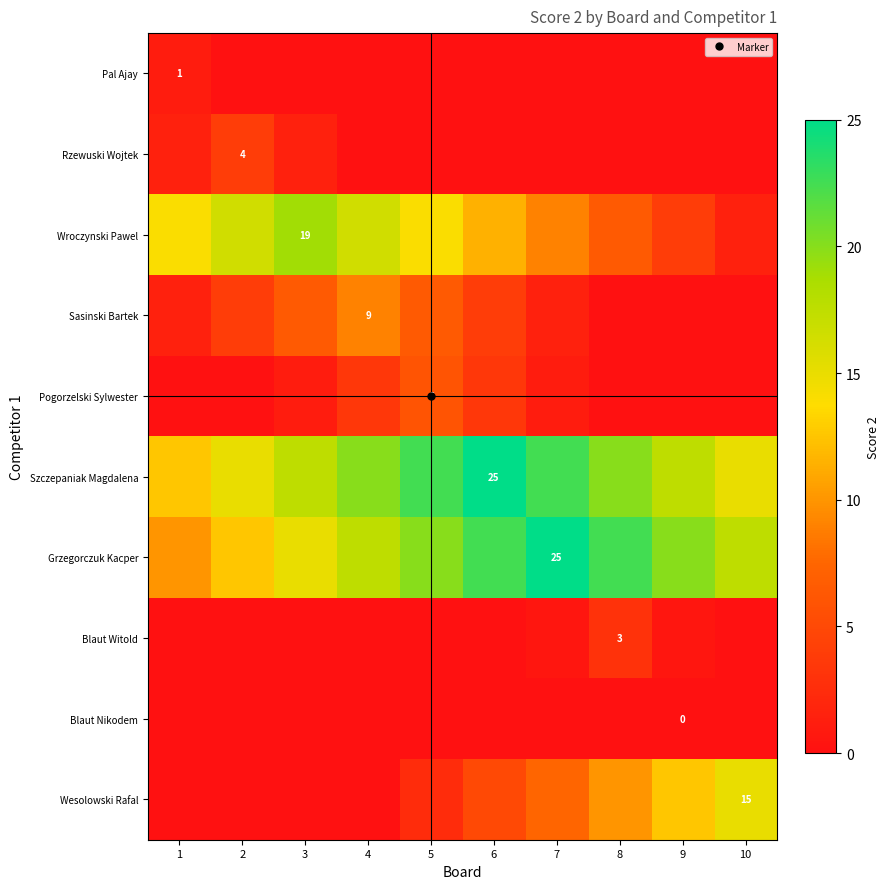

Which has a higher value, 3 or 9?

3